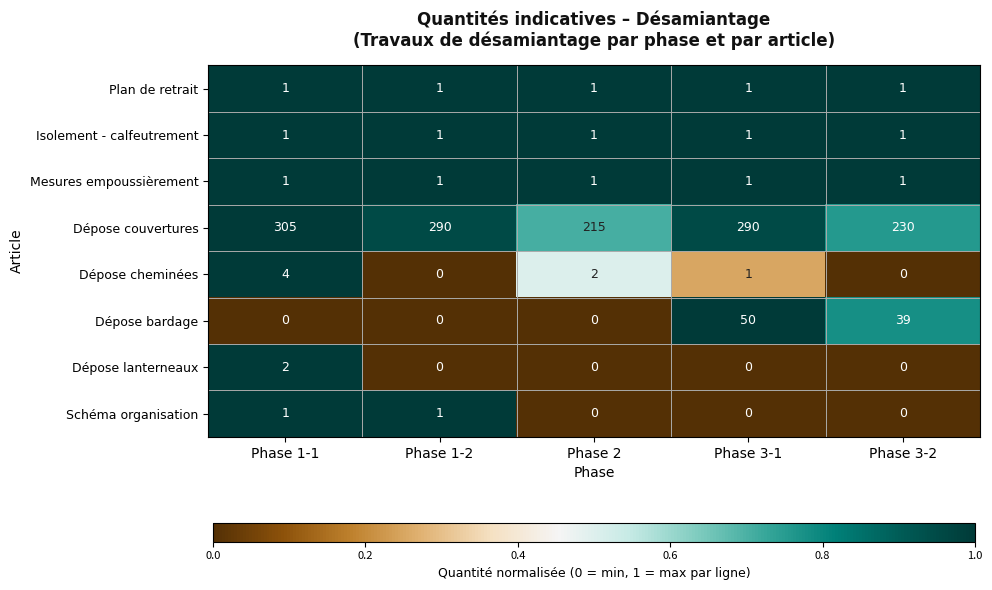

The Dépose cheminées series shows 1 at Phase 1-2. True or false?

False